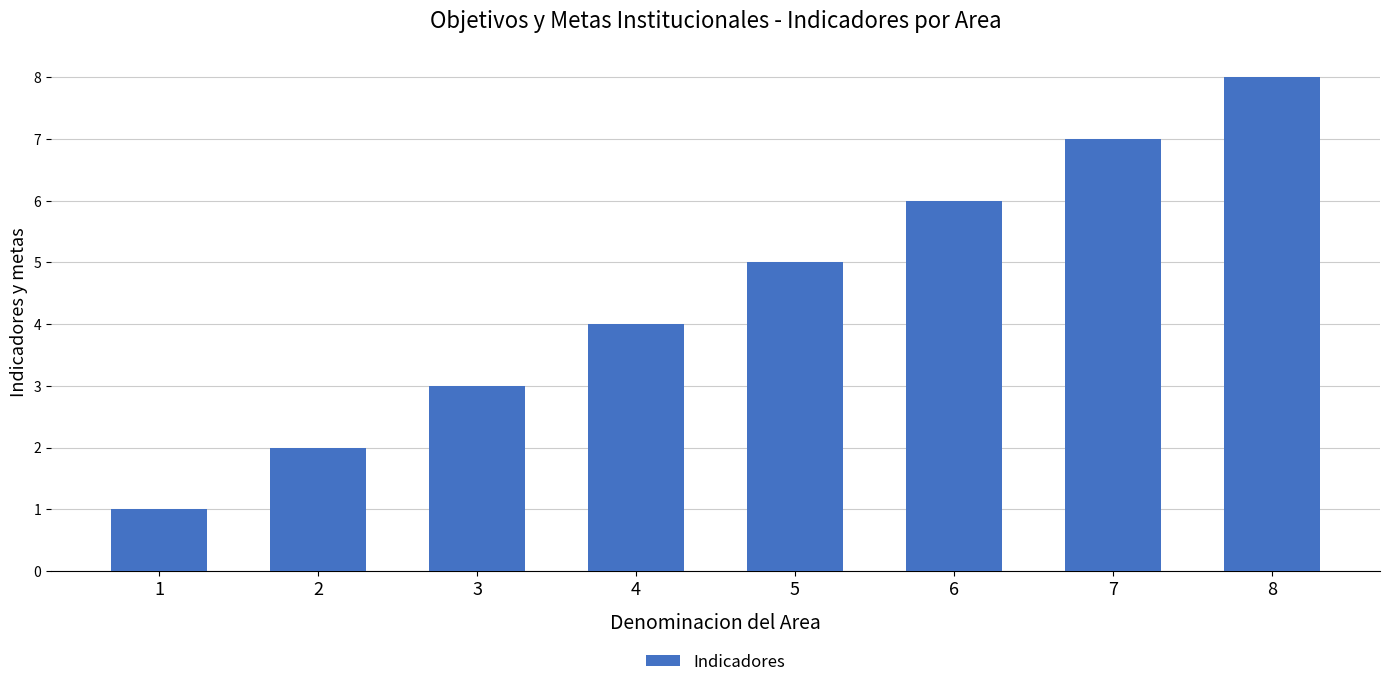

True or false: the data shows 1 at 4.

False